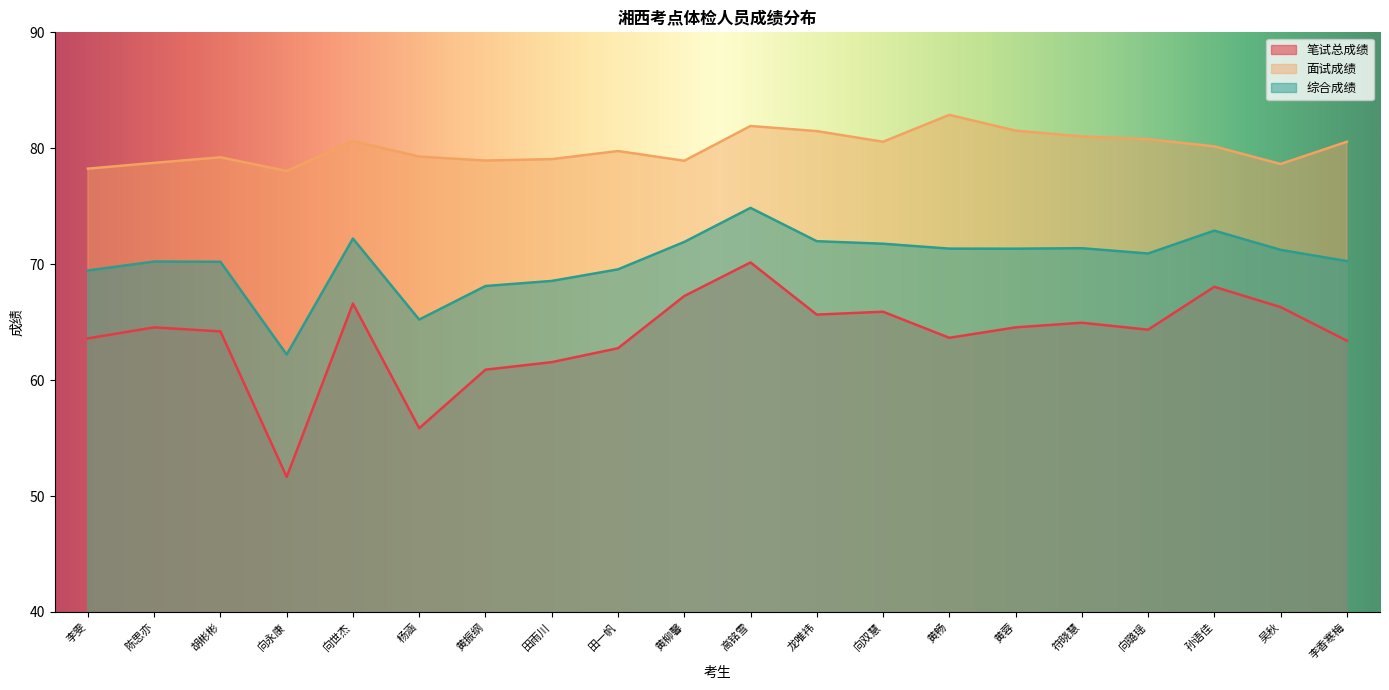

Reading left to right, transcribe all the data shown in this chart.

笔试总成绩: 63.6	64.5	64.2	51.6	66.6	55.9	60.9	61.5	62.8	67.2	70.2	65.7	65.9	63.6	64.5	65.0	64.3	68.0	66.3	63.4
面试成绩: 78.2	78.7	79.2	78.0	80.6	79.3	78.9	79.1	79.8	78.9	81.9	81.5	80.6	82.9	81.5	81.0	80.8	80.2	78.6	80.6
综合成绩: 69.5	70.2	70.2	62.2	72.2	65.2	68.1	68.6	69.6	71.9	74.9	72.0	71.8	71.3	71.3	71.4	70.9	72.9	71.2	70.3